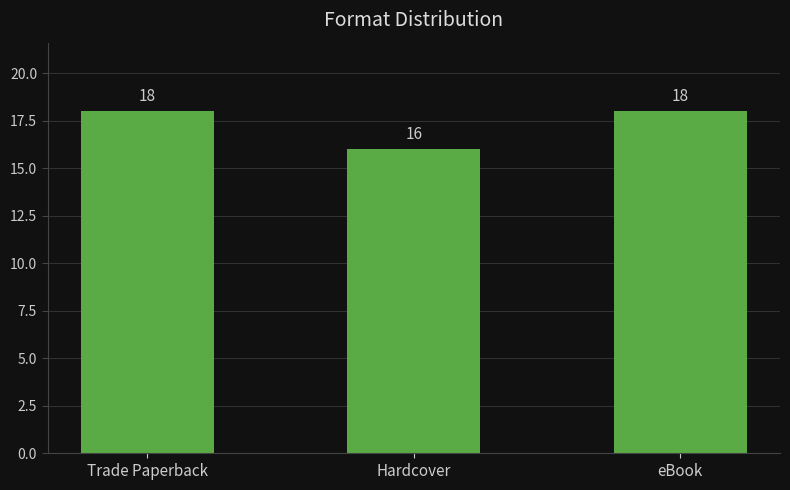

Reading right to left, extract all data points from this chart.

18	16	18